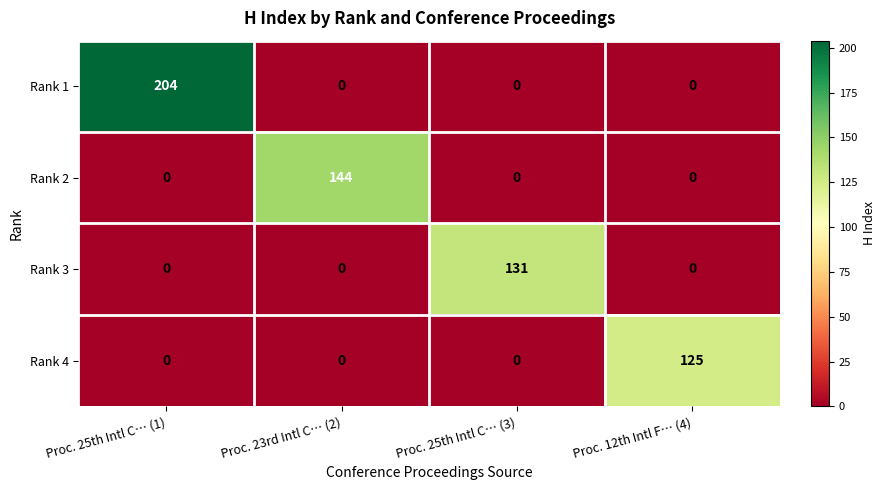

How many categories are shown in the chart?

4